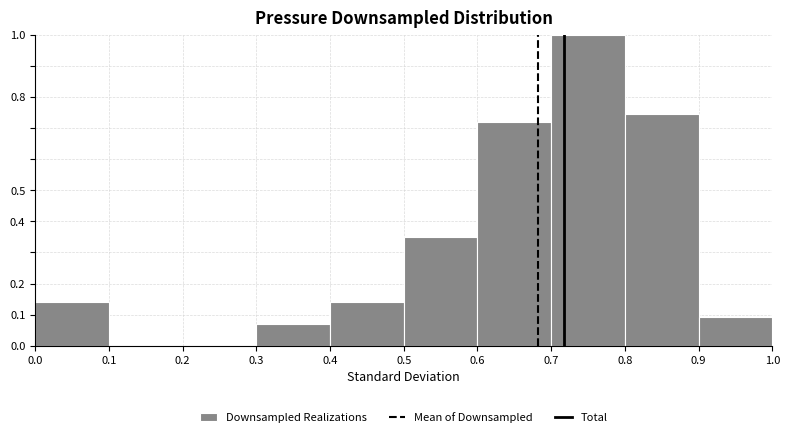

How tall is the bar that spans 0.7 to 0.8 on the x-axis? The values are not printed on the chart, so give them approximately, as read against the axis.

1.00